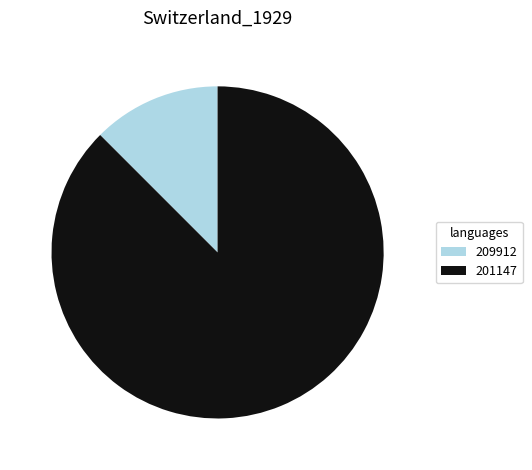

Which has a higher value, 209912 or 201147?

201147